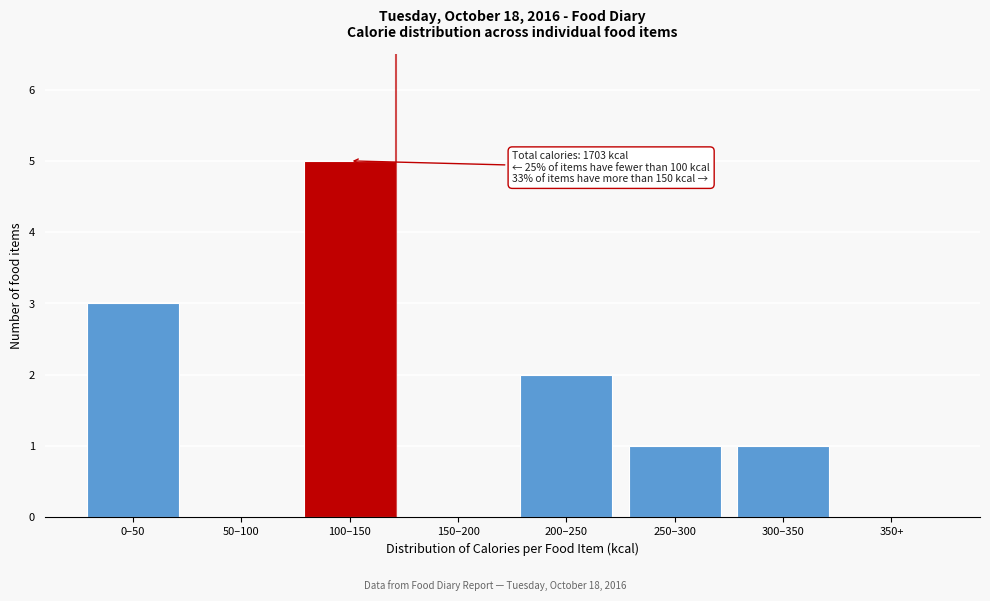

Reading left to right, what are all the values shown in this chart?

0–50=3	50–100=0	100–150=5	150–200=0	200–250=2	250–300=1	300–350=1	350+=0